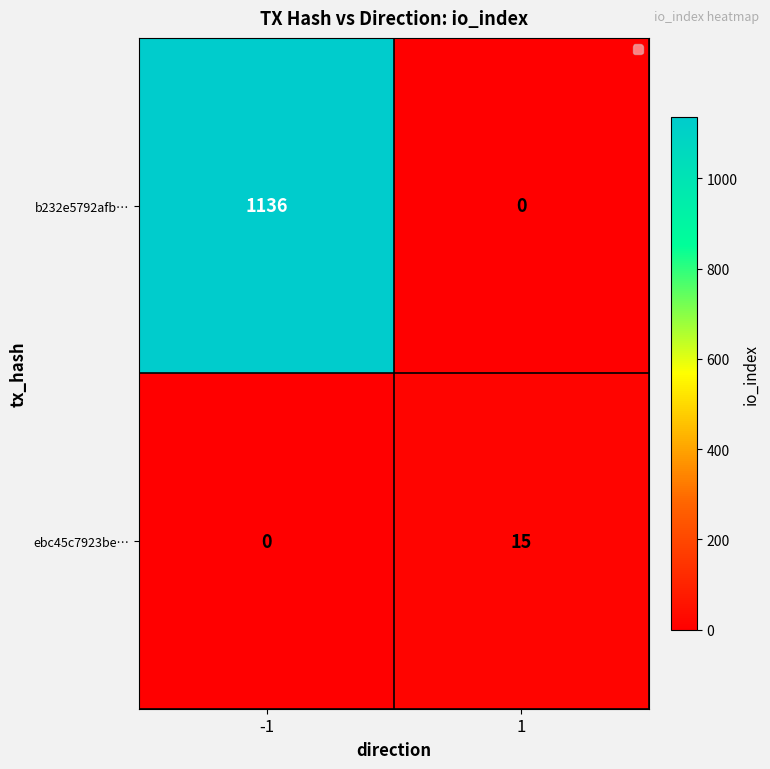

What value does the b232e5792afb… series have at -1, to the nearest 50?

1150